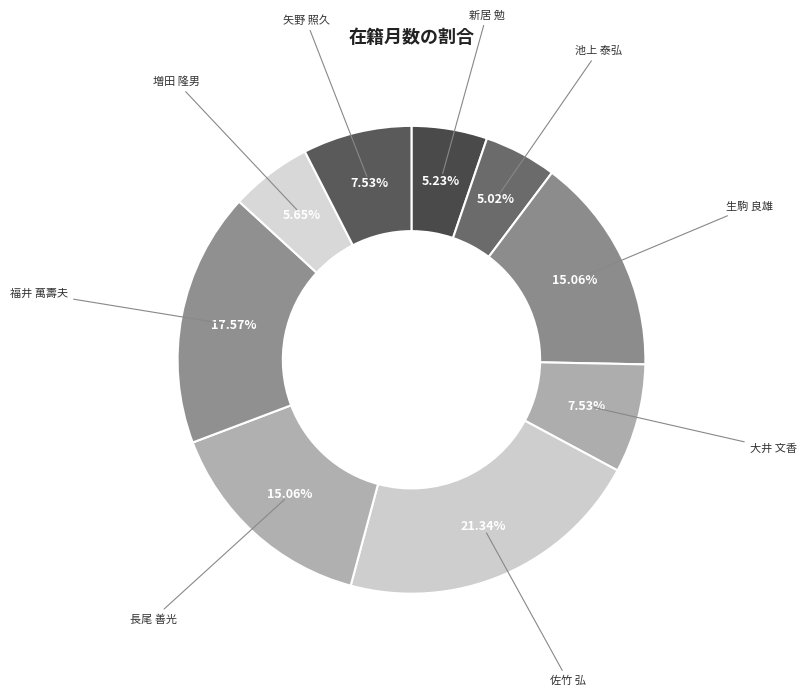

What is the smallest slice in the pie chart?

池上 泰弘